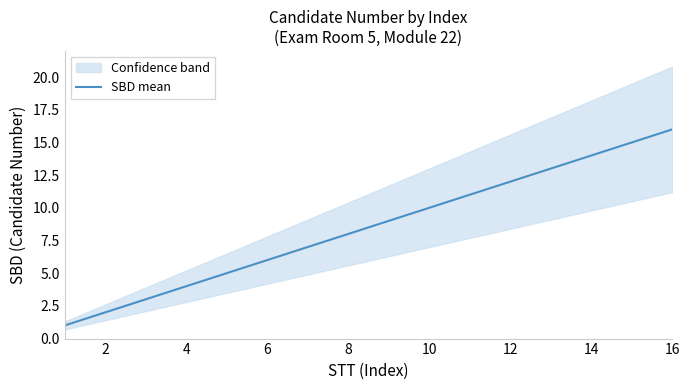

The SBD mean series shows 8 at 8. True or false?

True